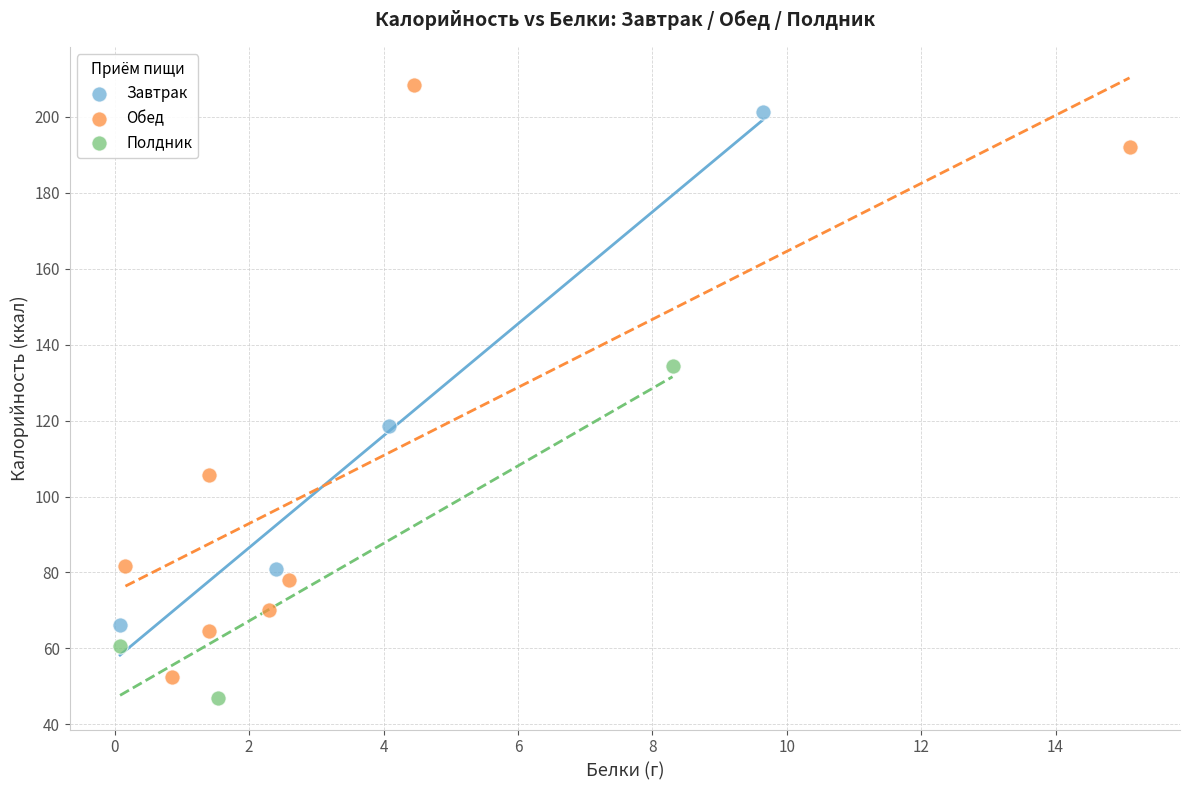

Which series reaches the maximum Y coordinate?

Обед